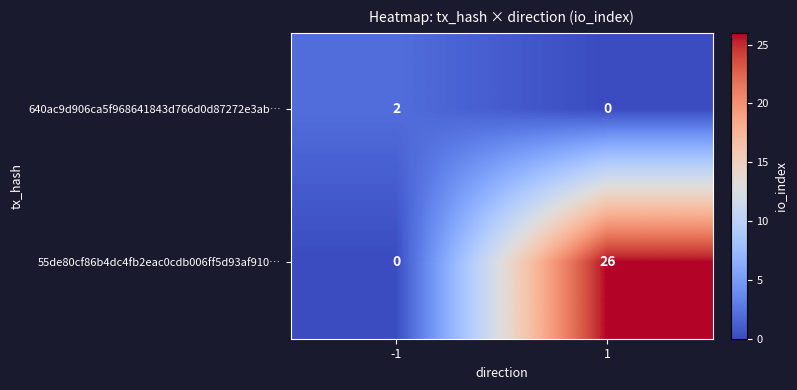

Reading left to right, list all the values displayed in this chart.

640ac9d906ca5f968641843d766d0d87272e3ab…: -1=2	1=0
55de80cf86b4dc4fb2eac0cdb006ff5d93af910…: -1=0	1=26